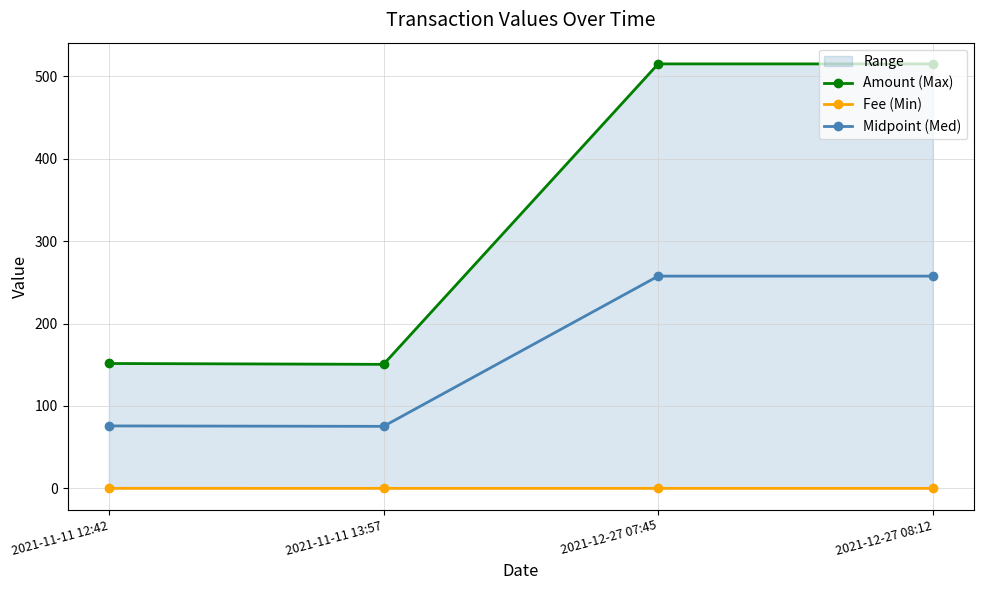

At which category is the sum across all series the highest?

2021-12-27 07:45